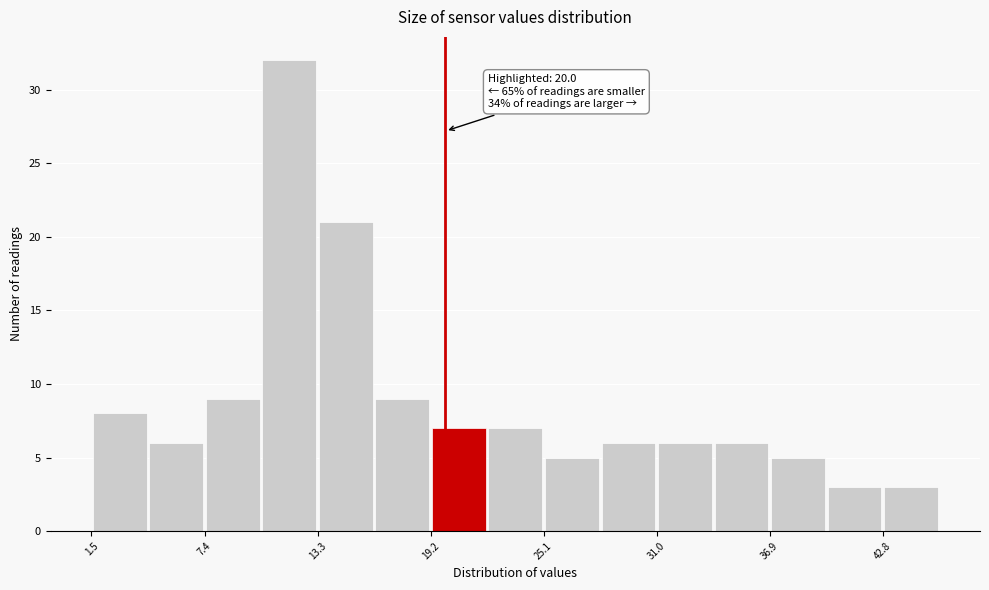

Read against the x-axis, roughly where is the centre of the tallest bar?

12